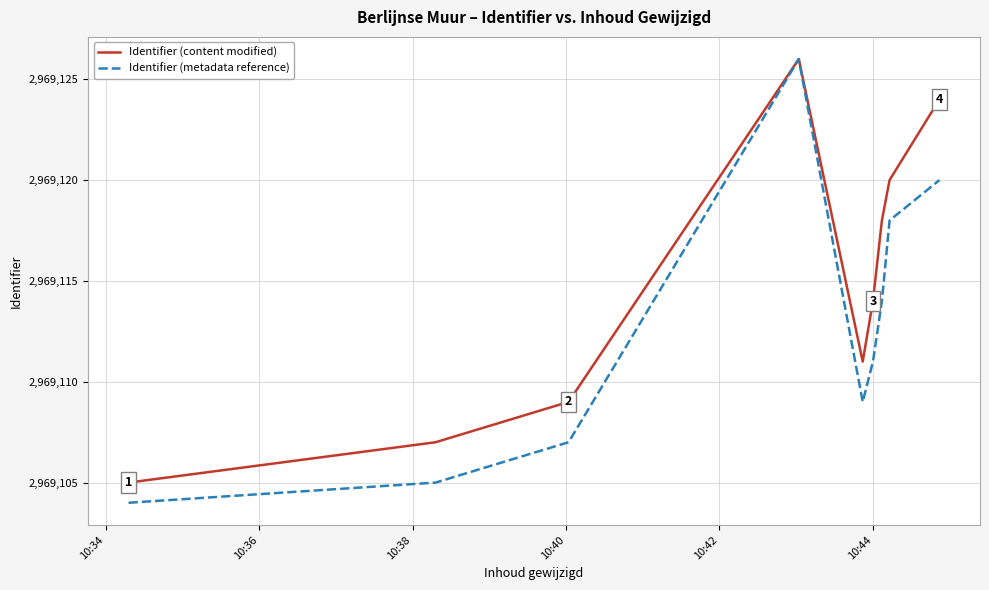

List the series in order of their overall mean, highest first.

Identifier (content modified), Identifier (metadata reference)